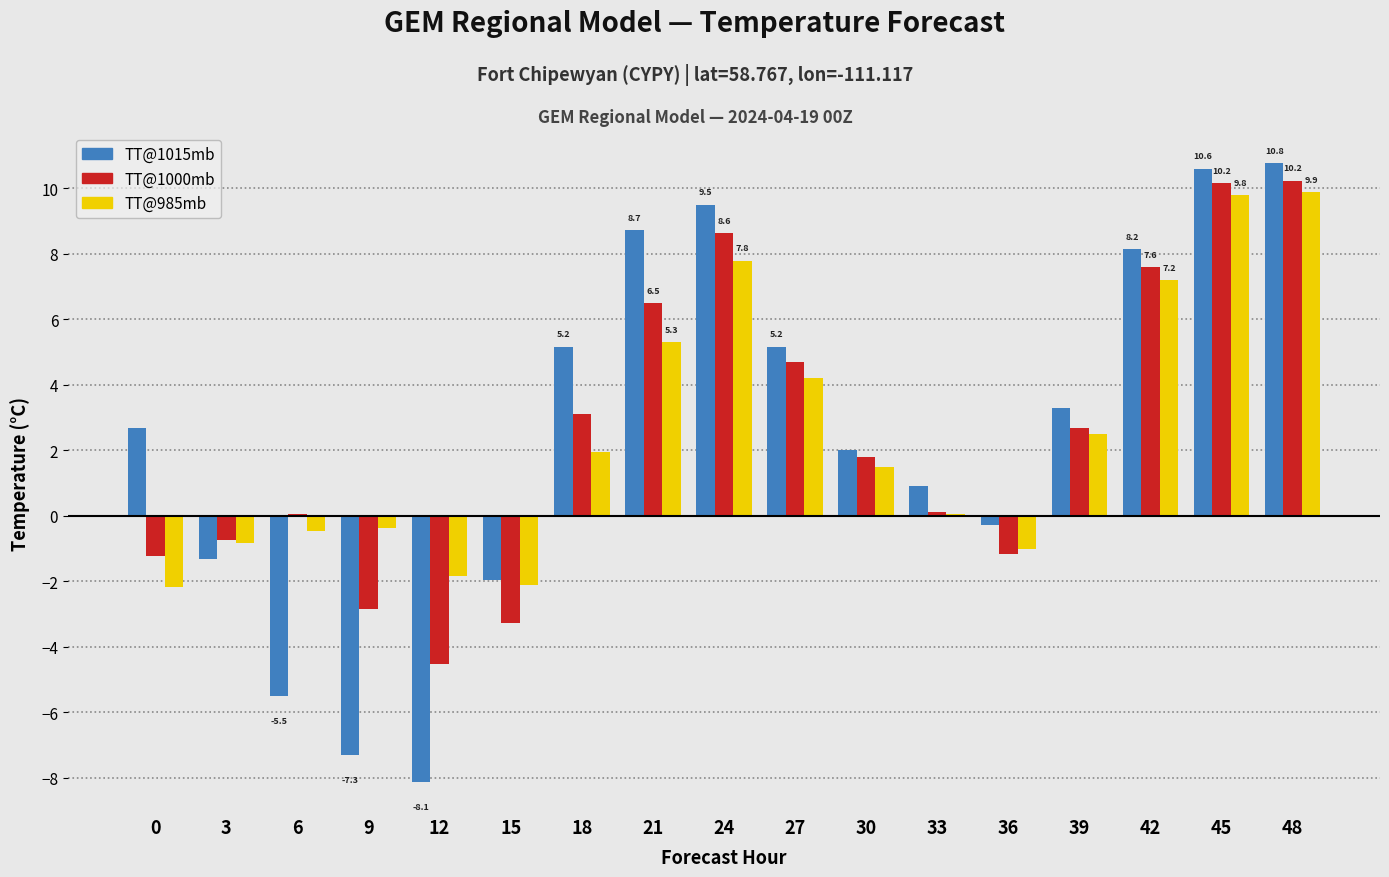

Is the value of TT@1000mb at 42 greater than the value of TT@1015mb at 42?

No